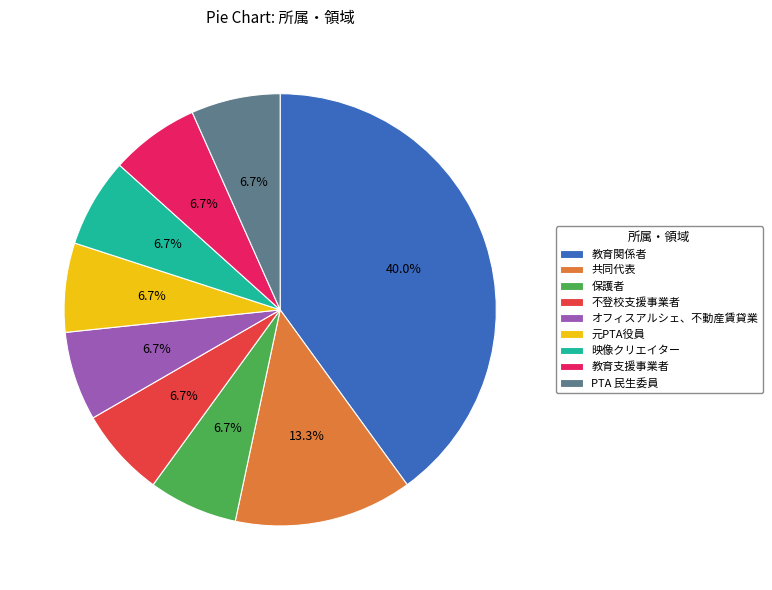

Is the sum of 映像クリエイター and 元PTA役員 greater than half?

No